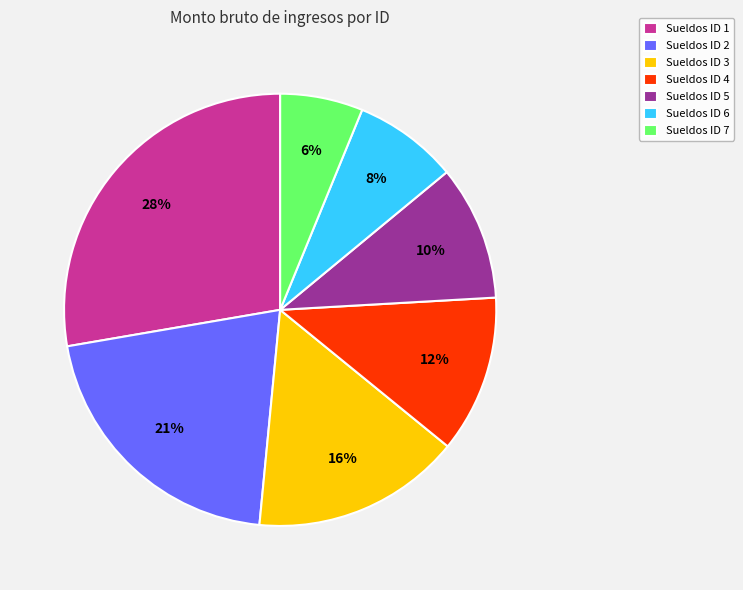

Approximately how many times larger is the value at Sueldos ID 7 compared to Sueldos ID 2?

0.3